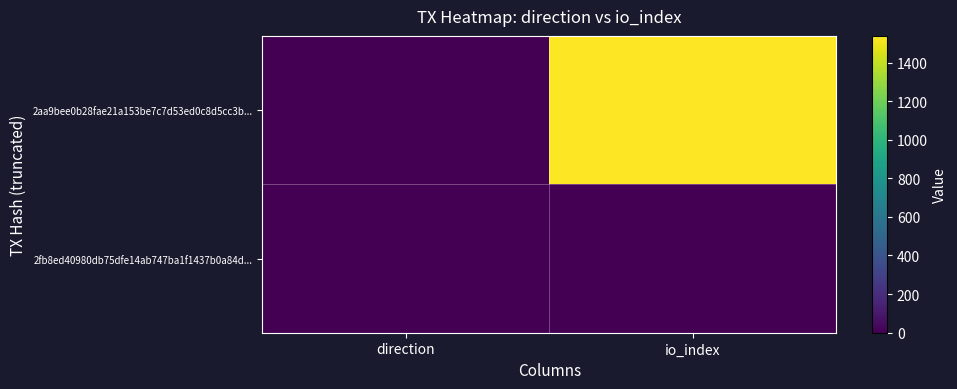

Reading right to left, what are all the values shown in this chart?

2aa9bee0b28fae21a153be7c7d53ed0c8d5cc3b...: io_index=1540	direction=-1
2fb8ed40980db75dfe14ab747ba1f1437b0a84d...: io_index=3	direction=1